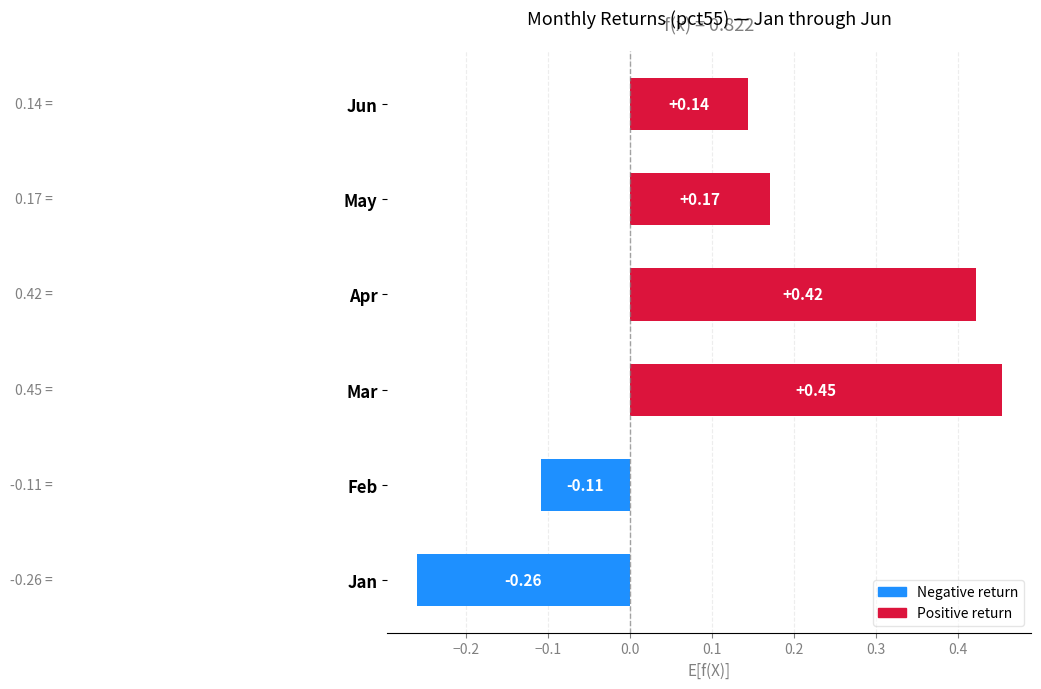

At which category does the chart reach its peak across all series?

Mar